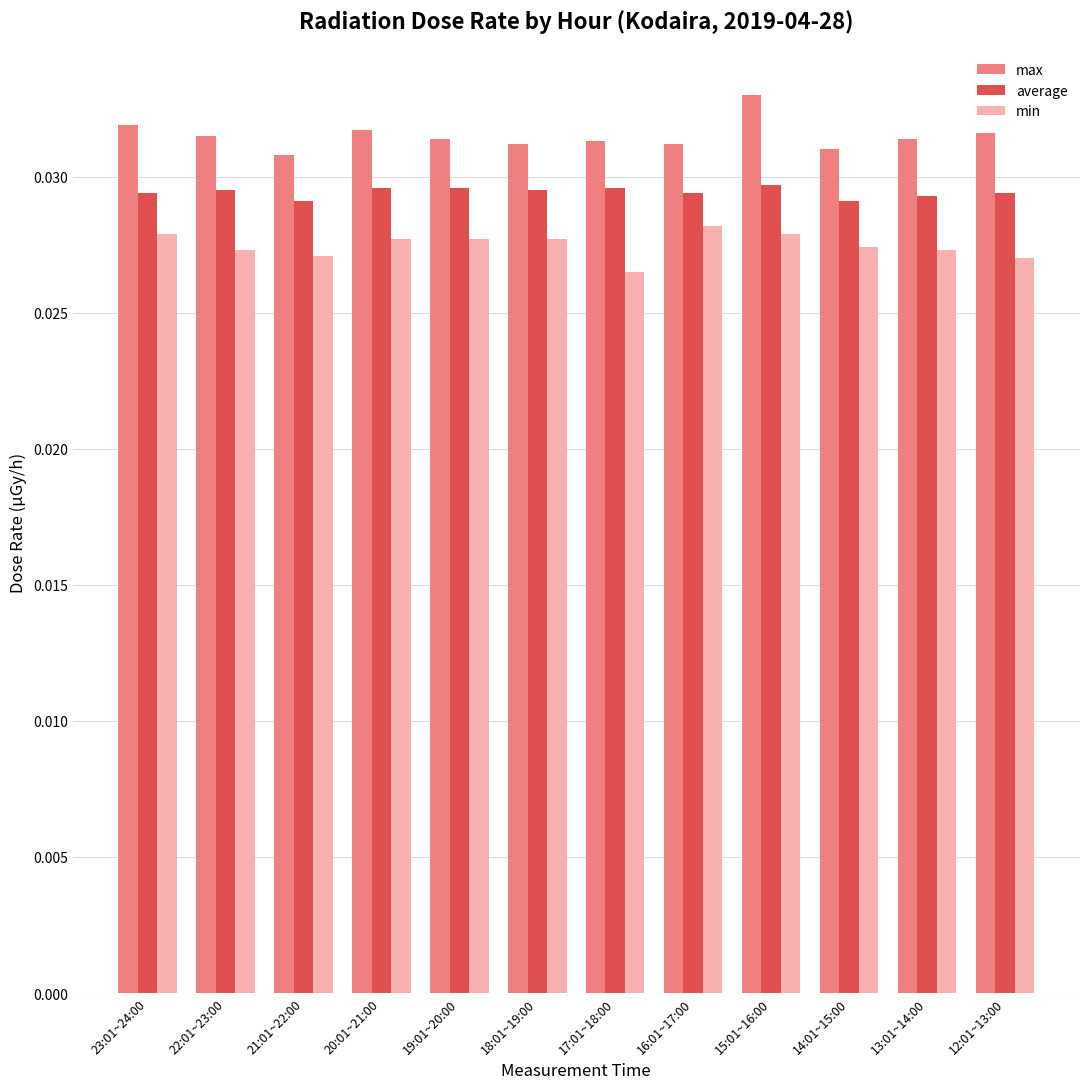

Rank the series by their average value, from lowest to highest.

min, average, max